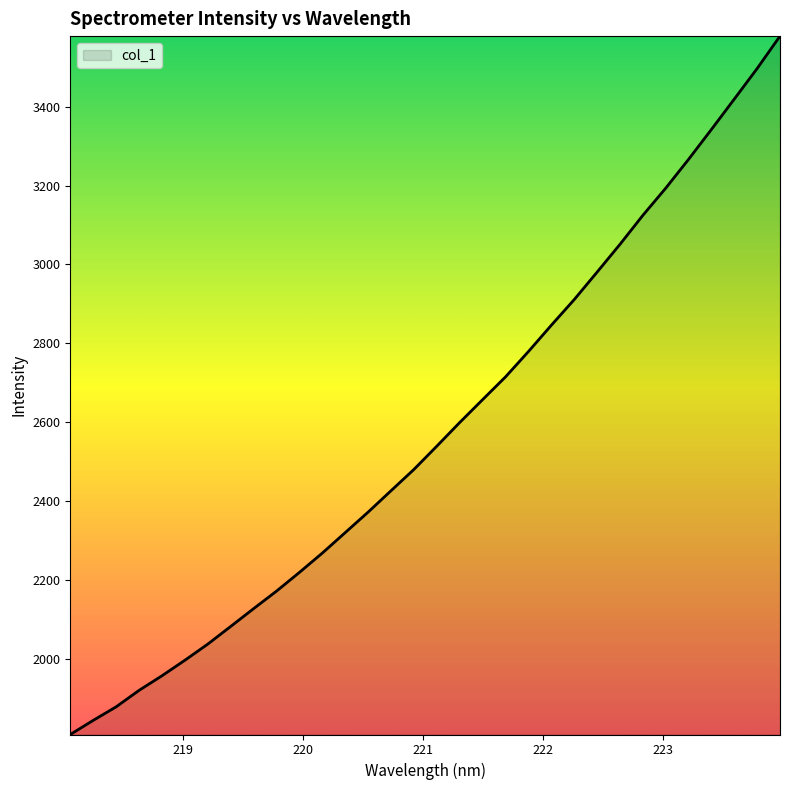

Does the chart have visible grid lines?

No